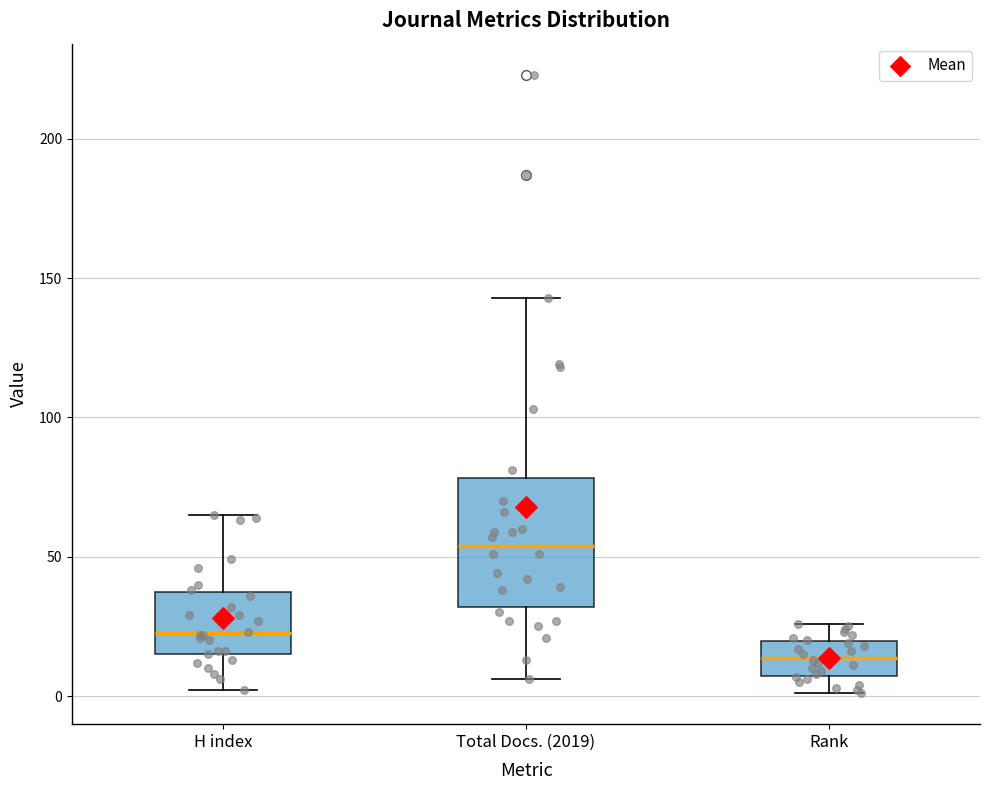

Reading left to right, read every box against the y-axis: the position of its median line, the range the box covers, and the ends of its whiskers. The values are not printed on the chart, so give them approximately, as read against the axis.

H index: median 25, box 15 to 40, whiskers 0 to 65
Total Docs. (2019): median 55, box 30 to 80, whiskers 5 to 145
Rank: median 15, box 5 to 20, whiskers 0 to 25